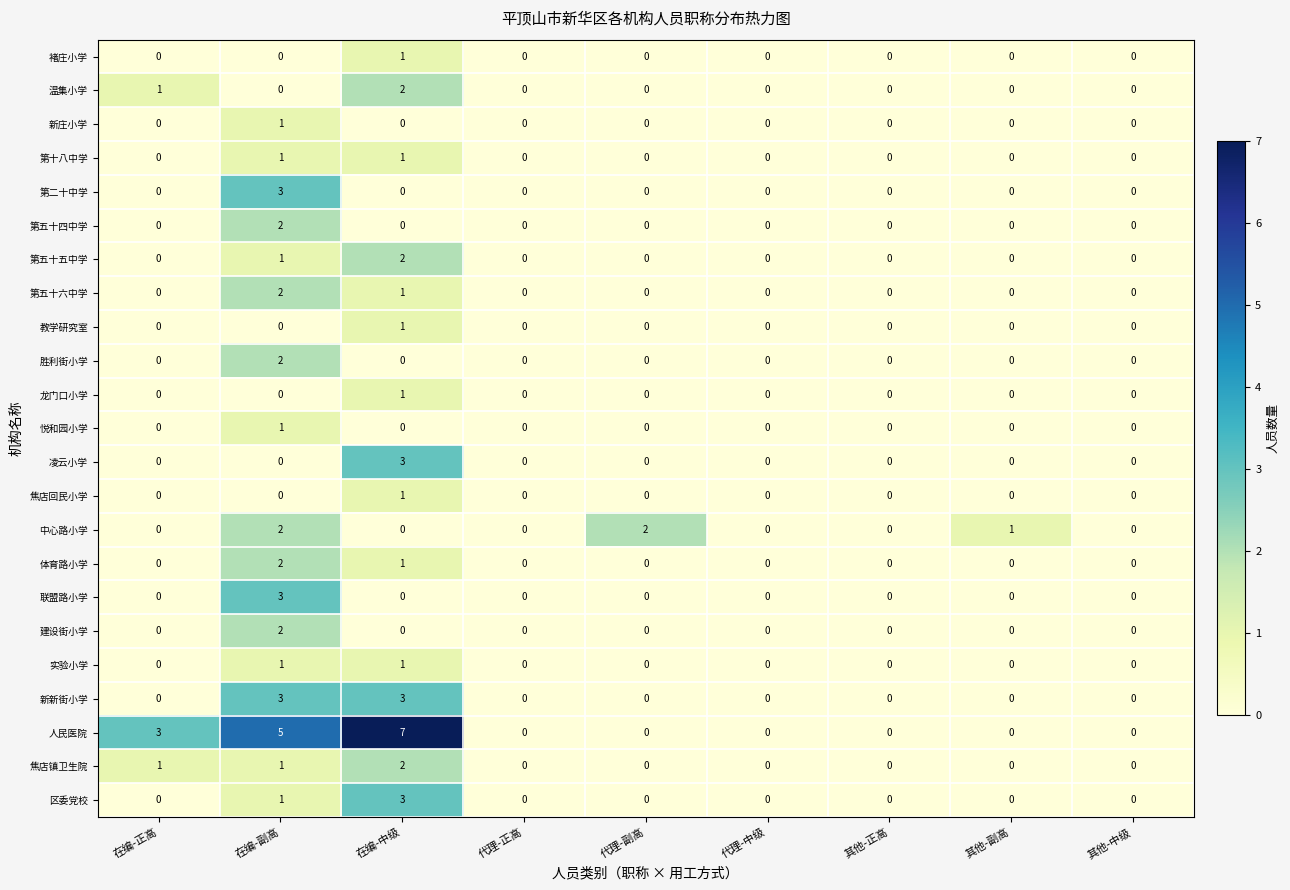

Which series has the largest total across all categories?

人民医院